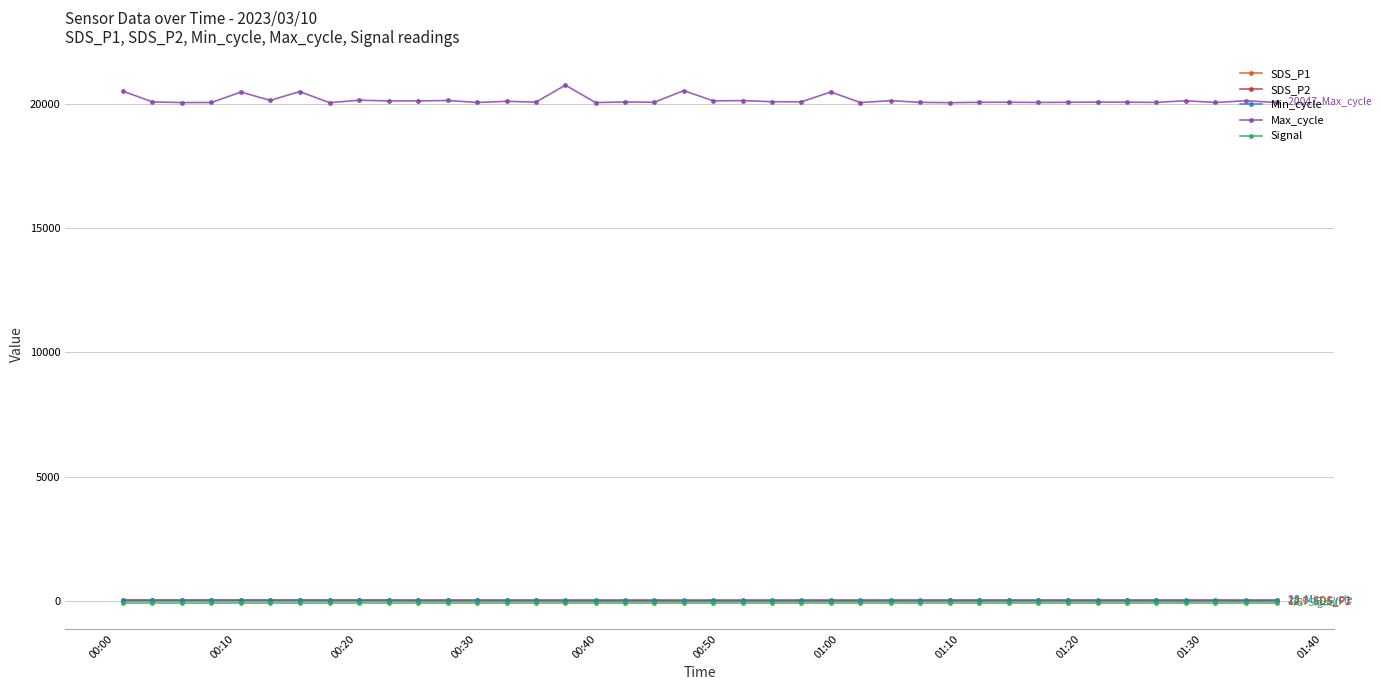

What are all the series names shown in the legend?

SDS_P1, SDS_P2, Min_cycle, Max_cycle, Signal